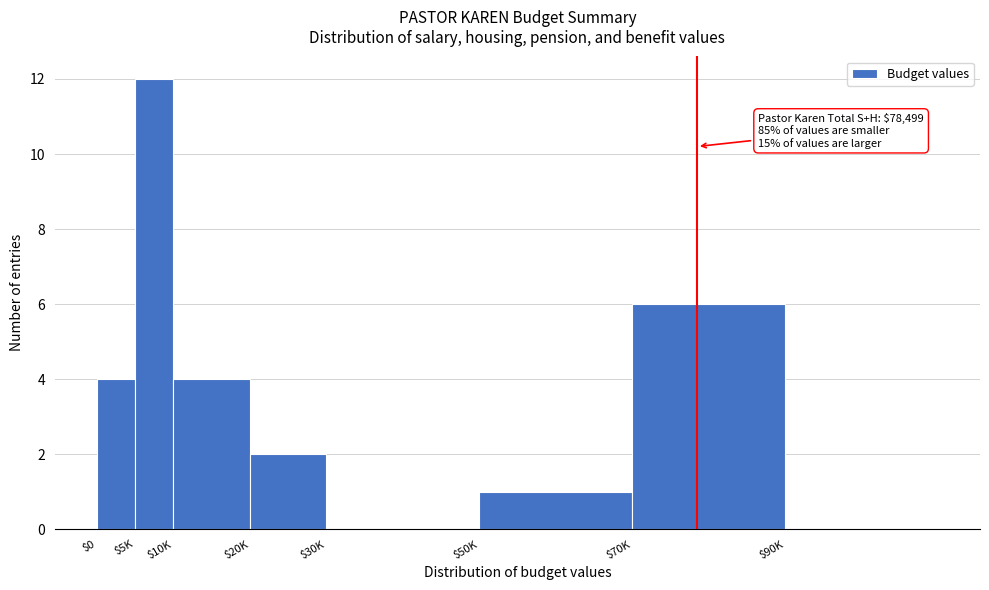

What is the greatest value displayed?

12